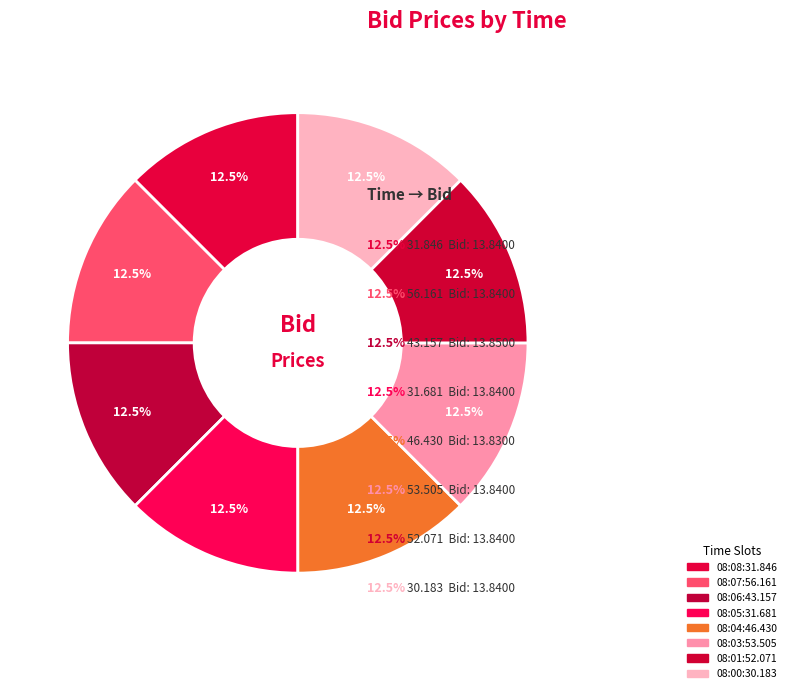

What percentage do 08:08:31.846 and 08:04:46.430 together represent?

25.0%